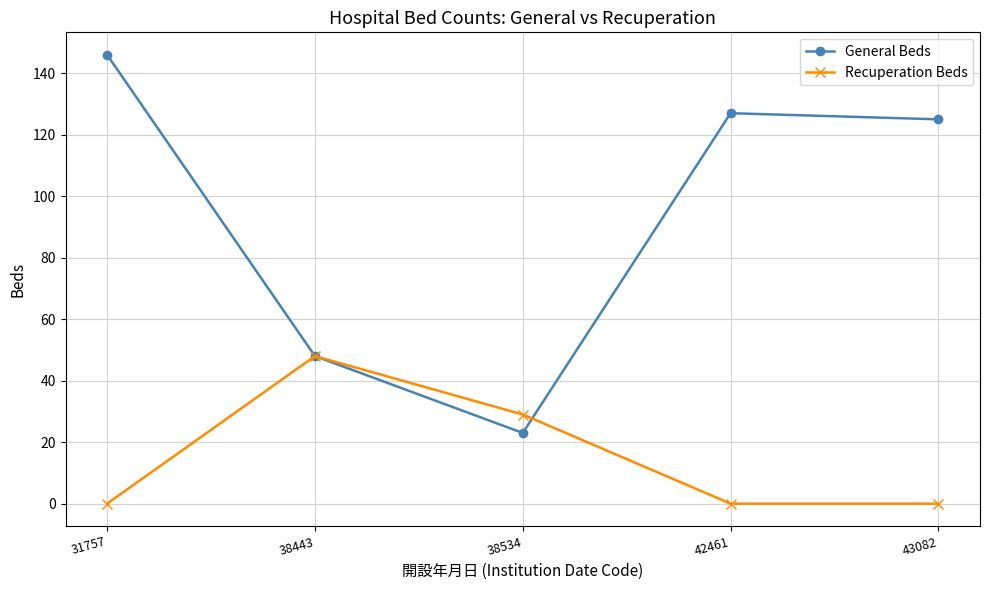

At which label does Recuperation Beds reach its peak?

38443